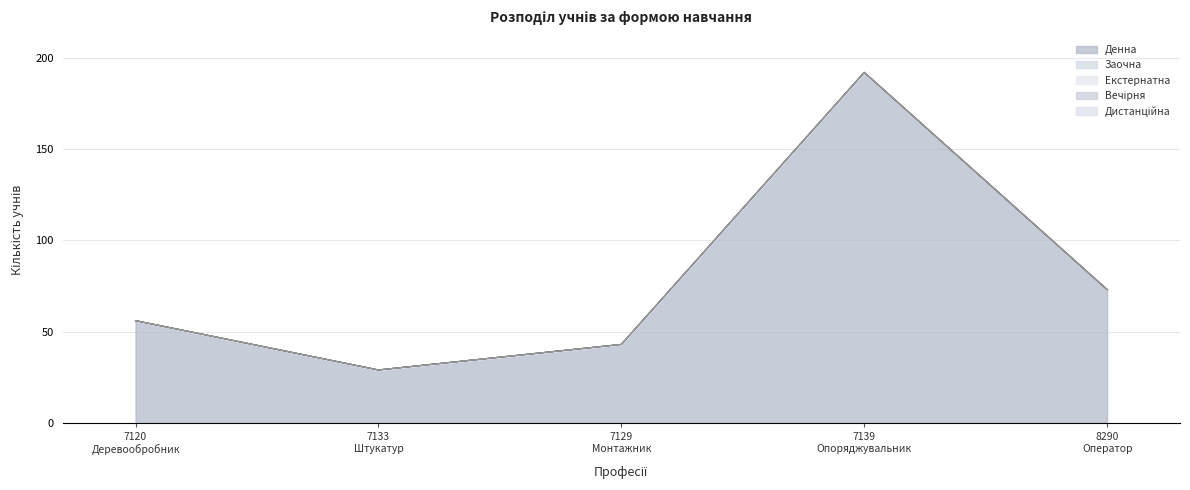

What is the label of the 1st point from the right?

8290 Оператор електронно-обчислювальних машин